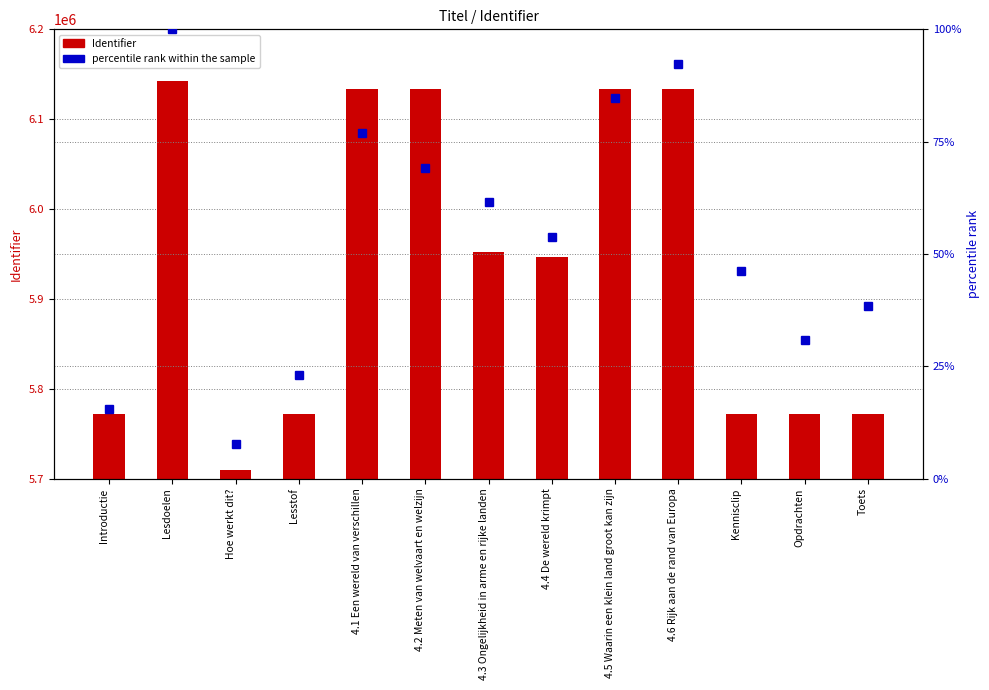

Between 4.3 Ongelijkheid in arme en rijke landen and 4.4 De wereld krimpt, which series saw the biggest shift?

Identifier